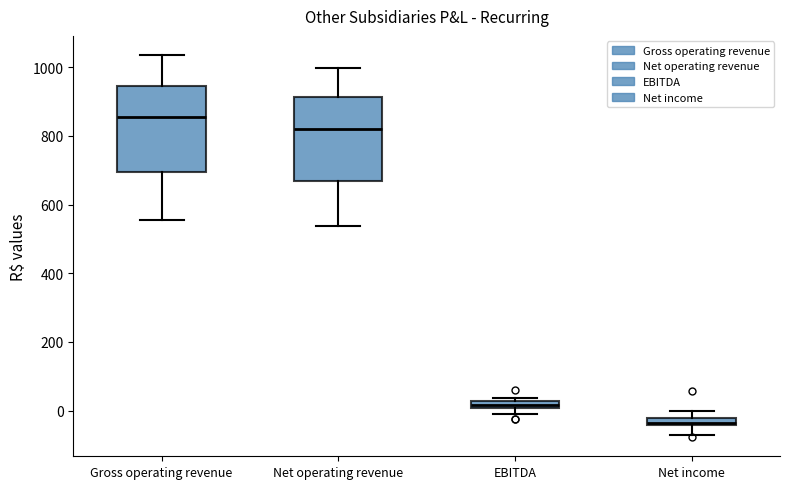

Where is the upper edge of the box for Gross operating revenue on the y-axis? The values are not printed on the chart, so give them approximately, as read against the axis.

940